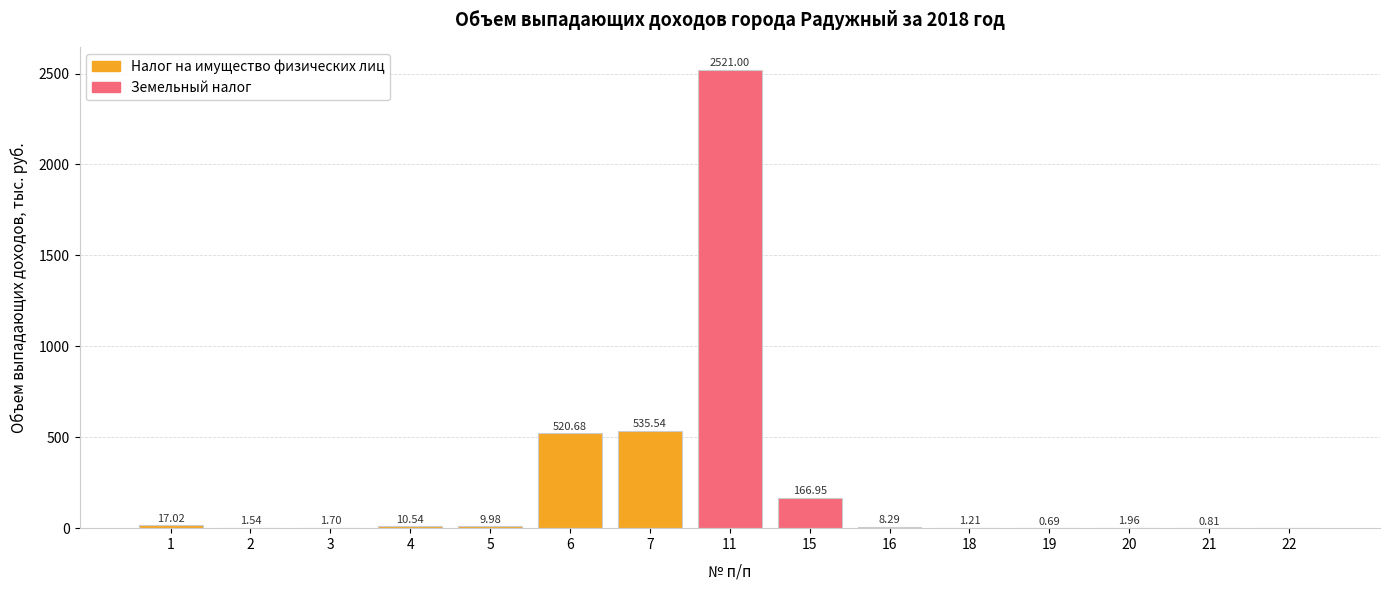

At which category does the chart reach its peak across all series?

11